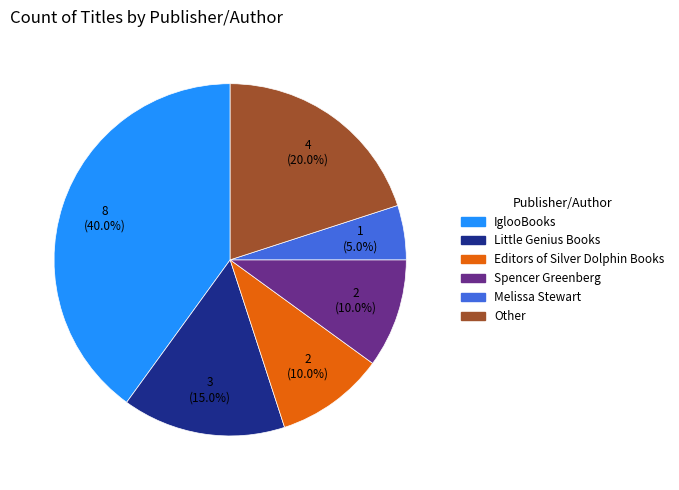

Between Other and IglooBooks, which is larger?

IglooBooks